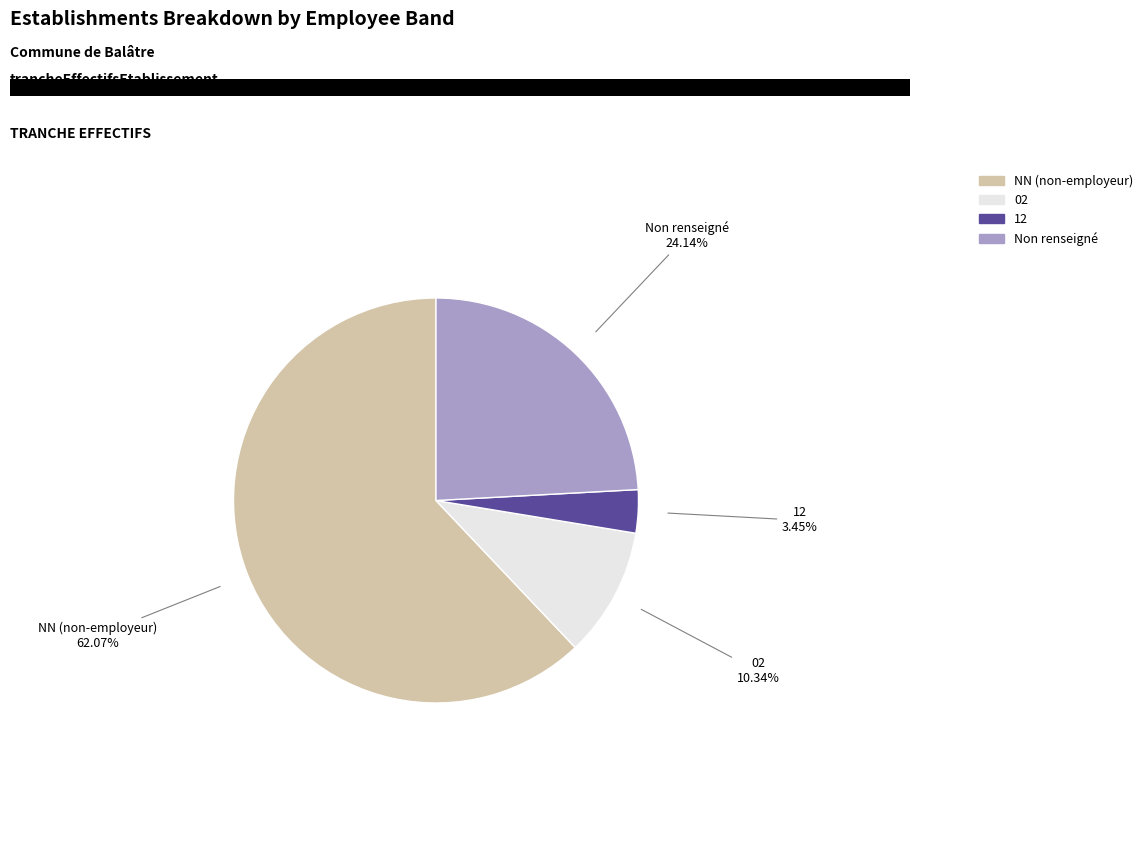

What portion of the pie excludes 02?

89.7%